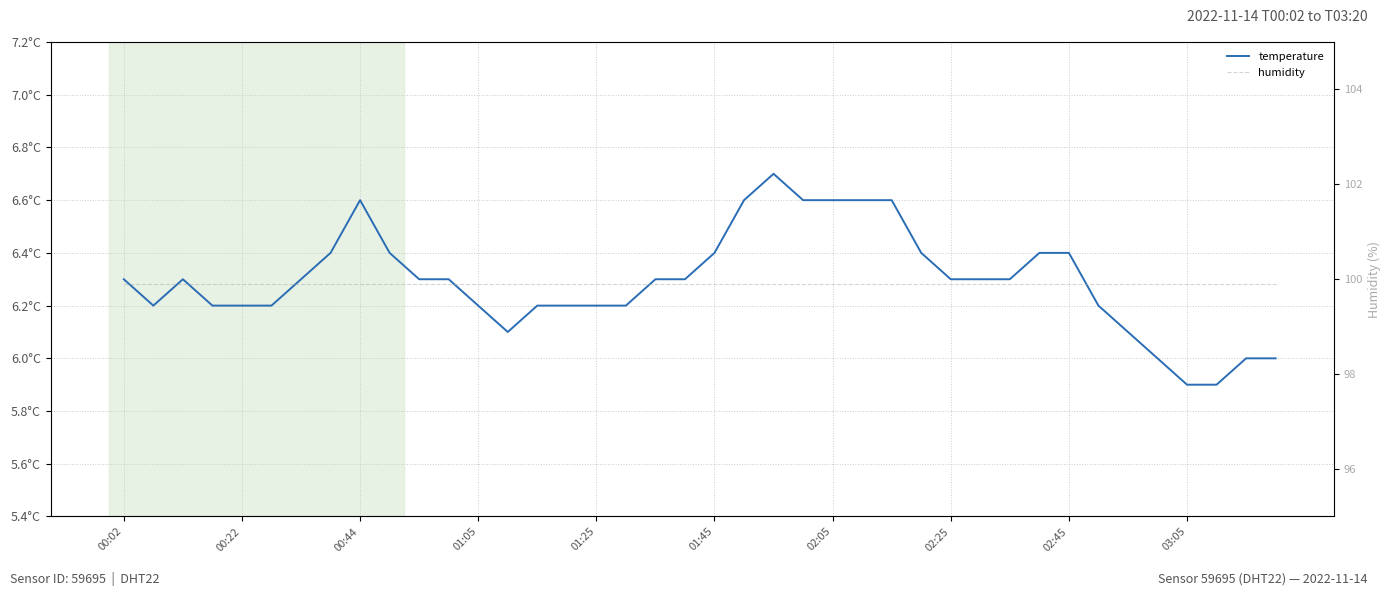

What is the average value of the humidity series?

99.9